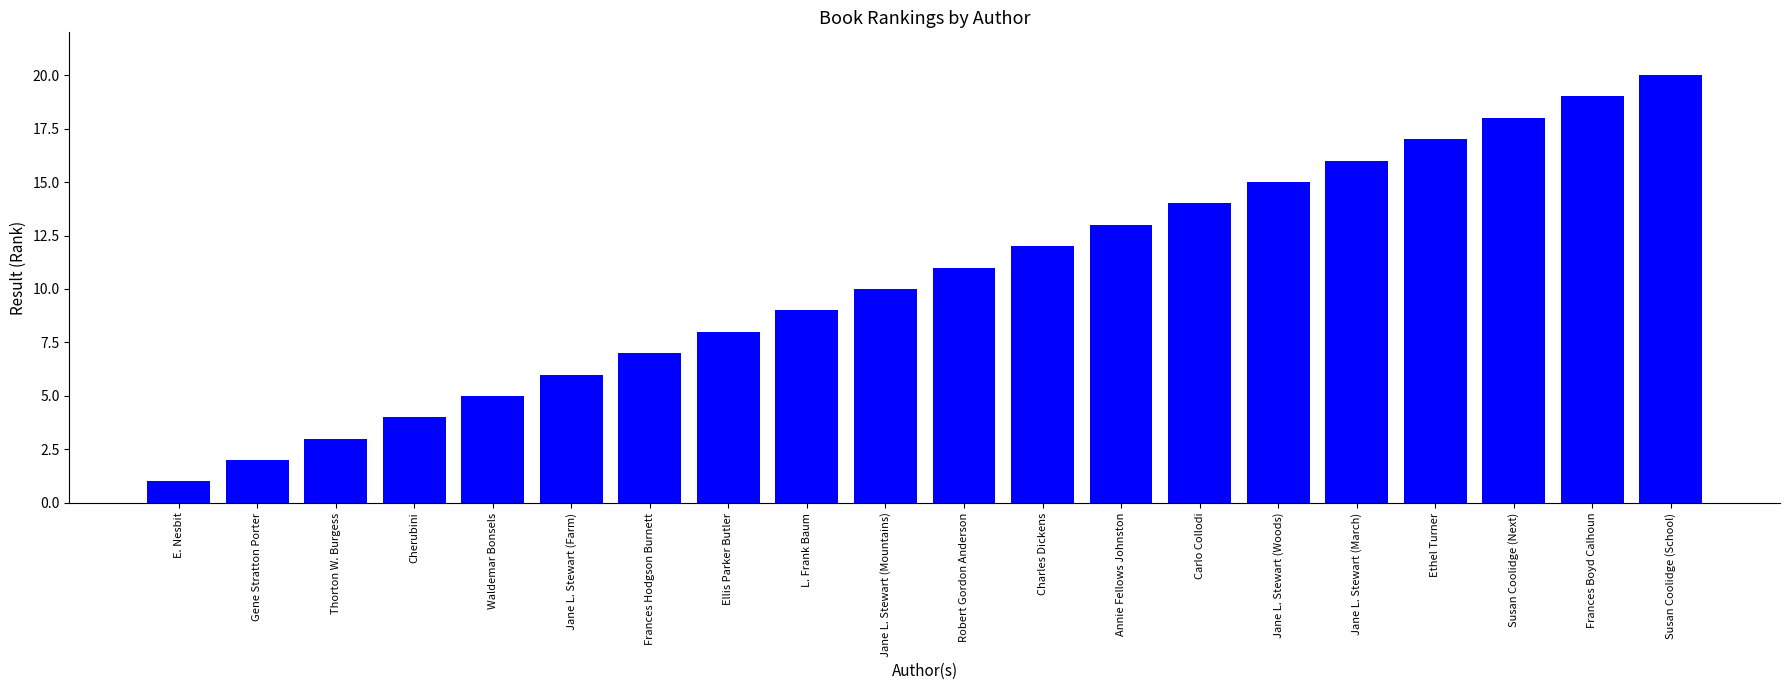

What is the ratio of the value at Robert Gordon Anderson to the value at Jane L. Stewart (Farm)?

1.8